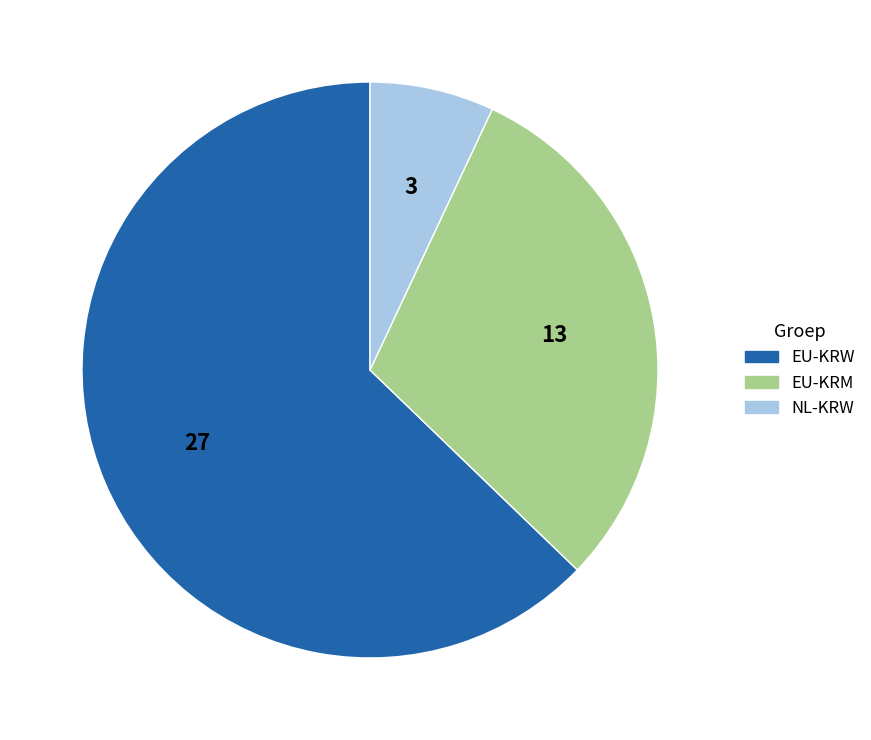

Between EU-KRW and EU-KRM, which is larger?

EU-KRW